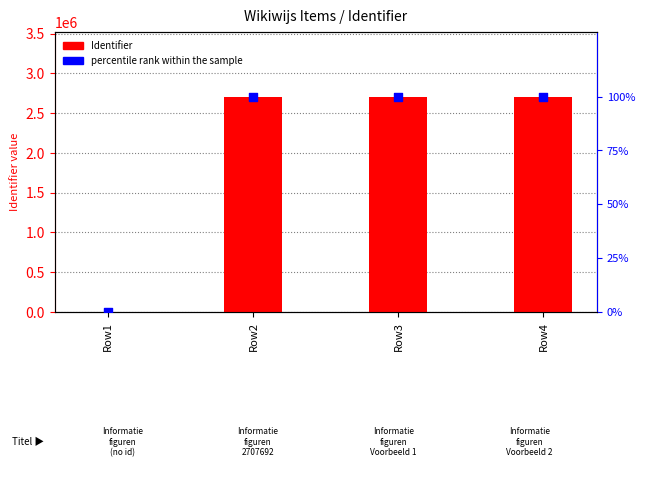

Which series has the largest Y range (max minus min)?

Identifier